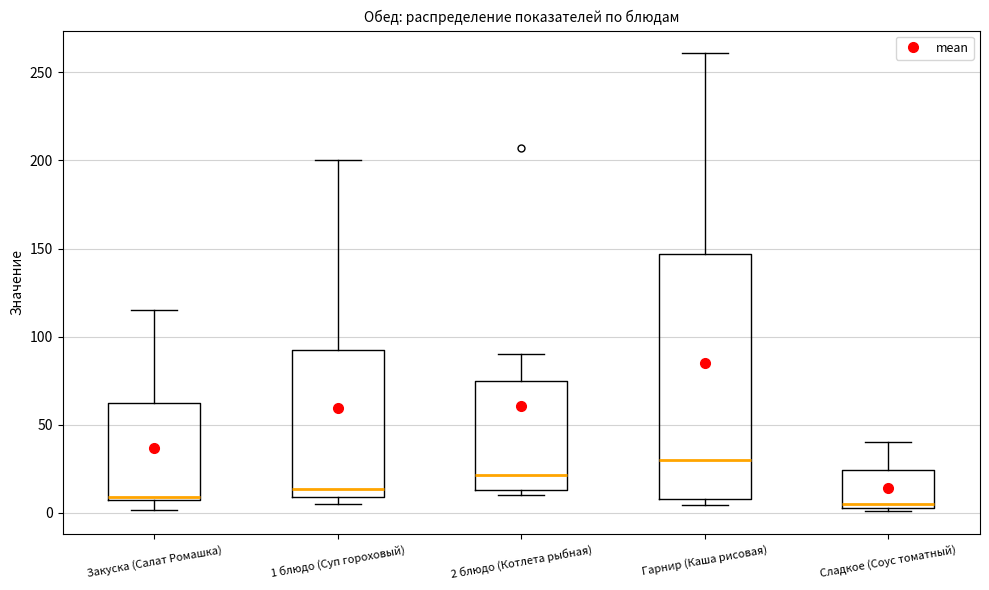

Reading left to right, read every box against the y-axis: the position of its median line, the range the box covers, and the ends of its whiskers. The values are not printed on the chart, so give them approximately, as read against the axis.

Закуска (Салат Ромашка): median 10, box 5 to 60, whiskers 0 to 115
1 блюдо (Суп гороховый): median 15, box 10 to 90, whiskers 5 to 200
2 блюдо (Котлета рыбная): median 20, box 15 to 75, whiskers 10 to 90
Гарнир (Каша рисовая): median 30, box 10 to 145, whiskers 5 to 260
Сладкое (Соус томатный): median 5 (just above the box's lower edge), box 5 to 25, whiskers 0 to 40